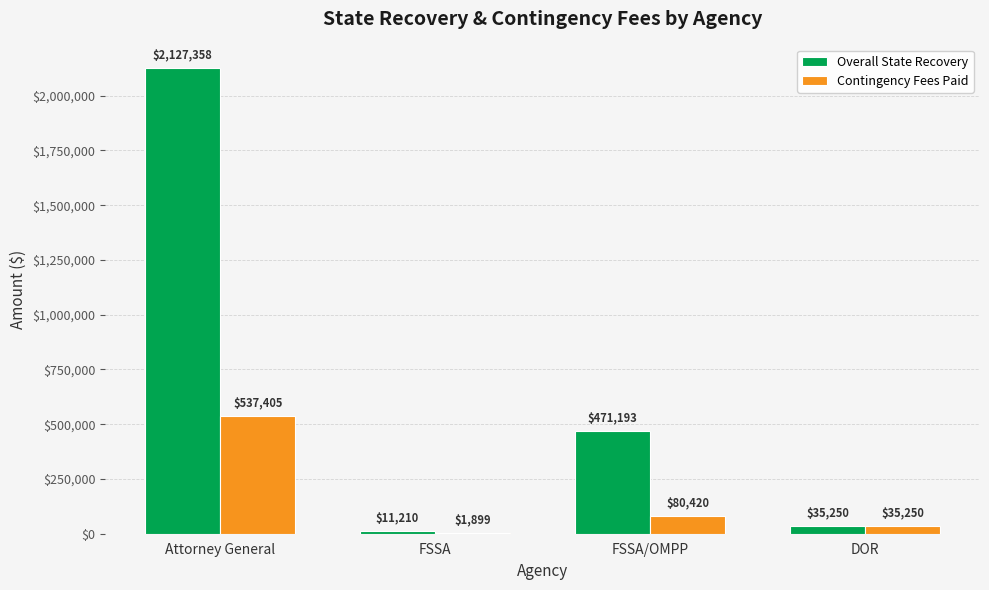

What is the sum of all Contingency Fees Paid values?

654973.5